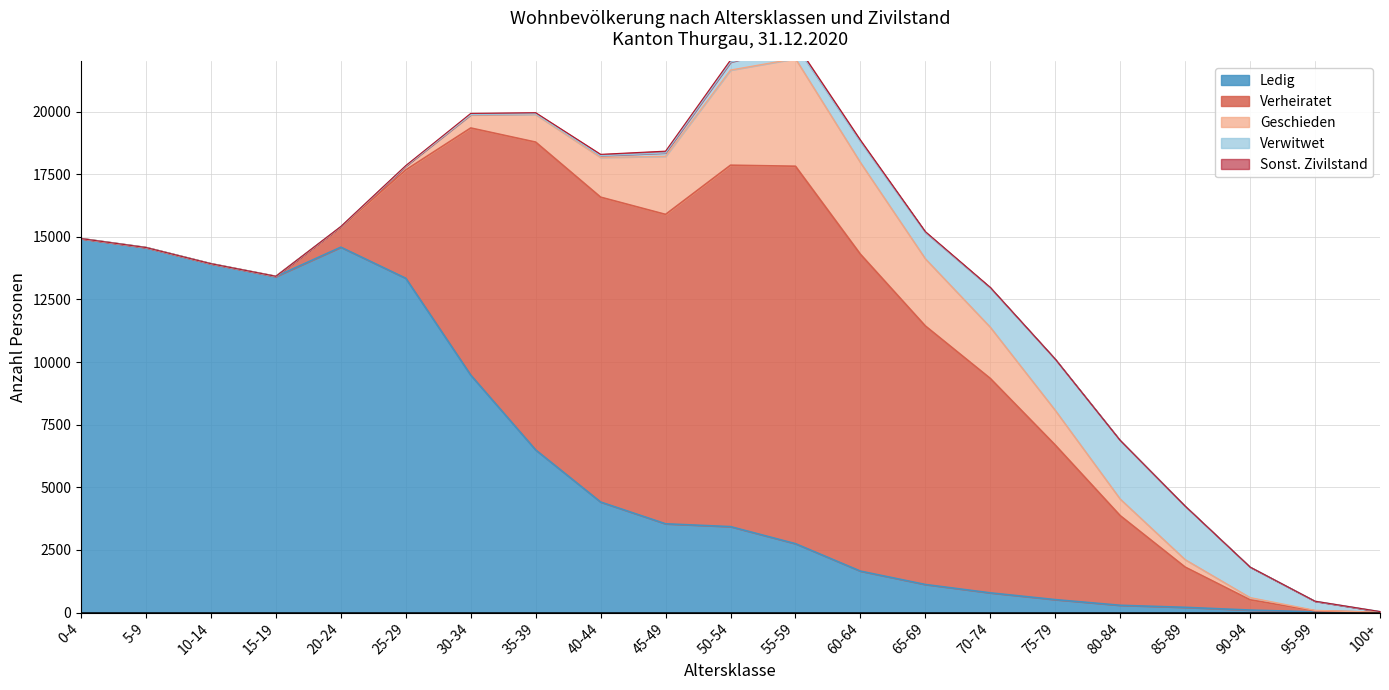

Which label corresponds to the largest value in the chart?

55-59